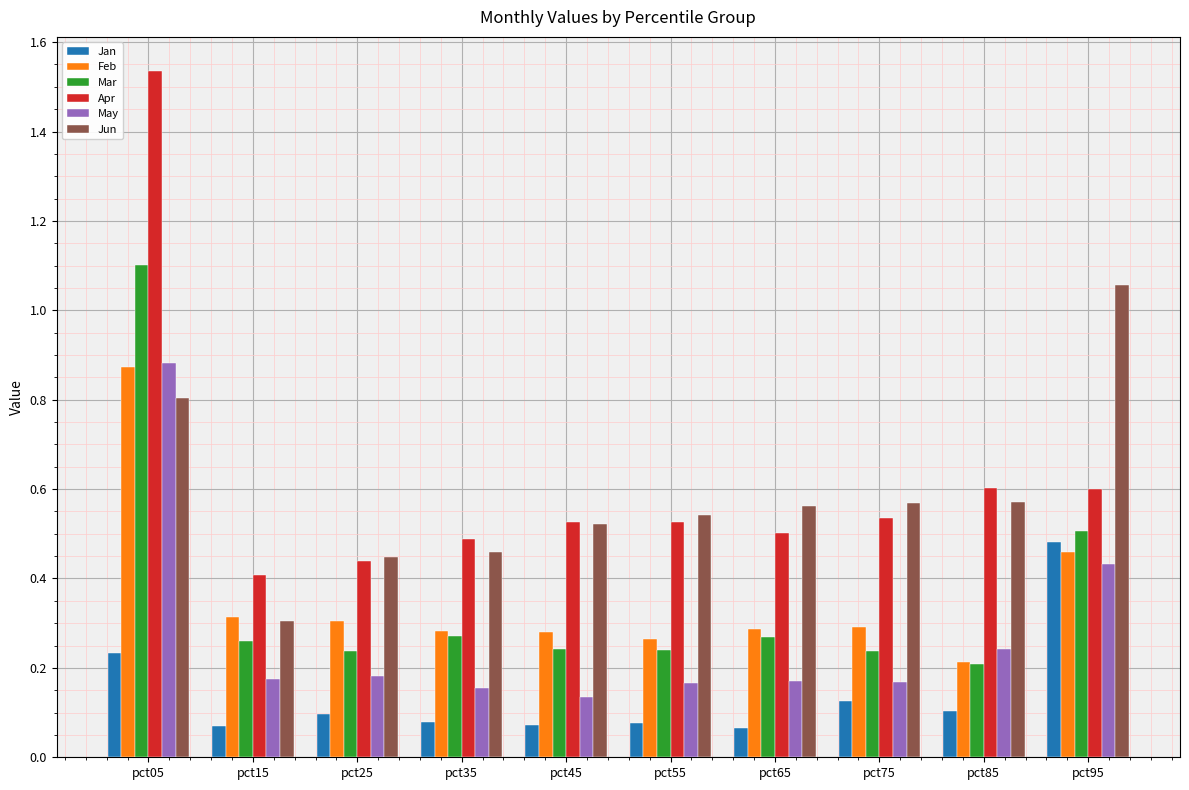

How many bars are there in each group?

6